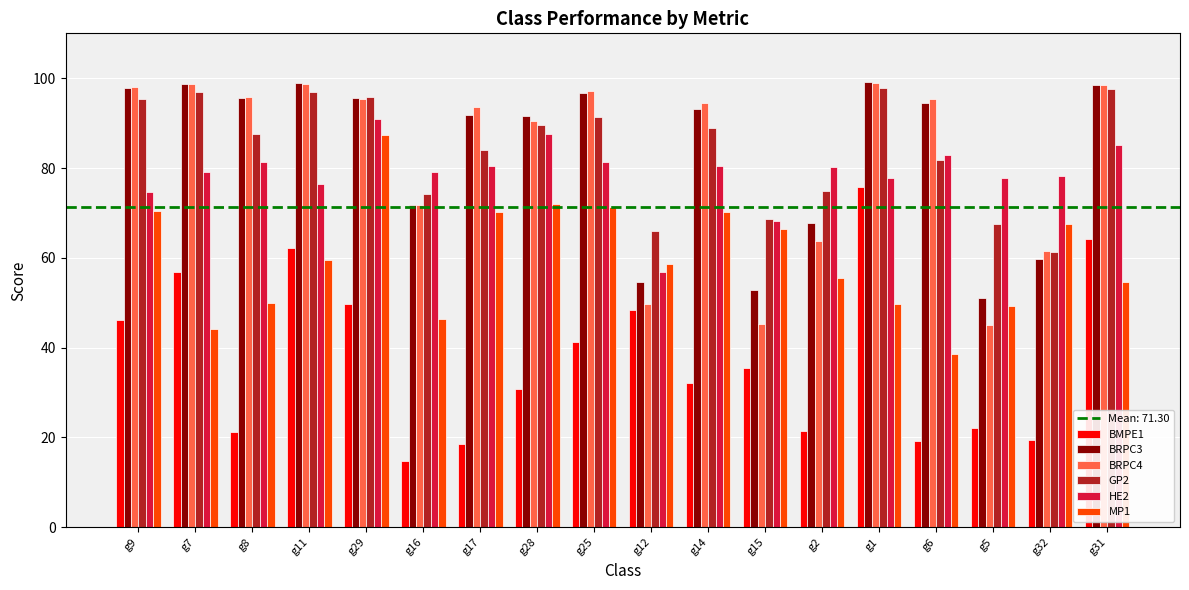

Is it true that BMPE1 equals 62.3 at g11?

True